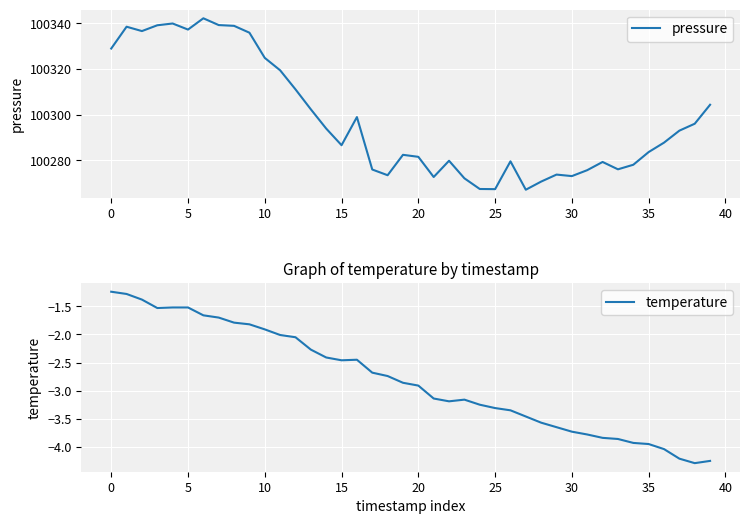

What is the lowest value of the pressure series?

100267.1